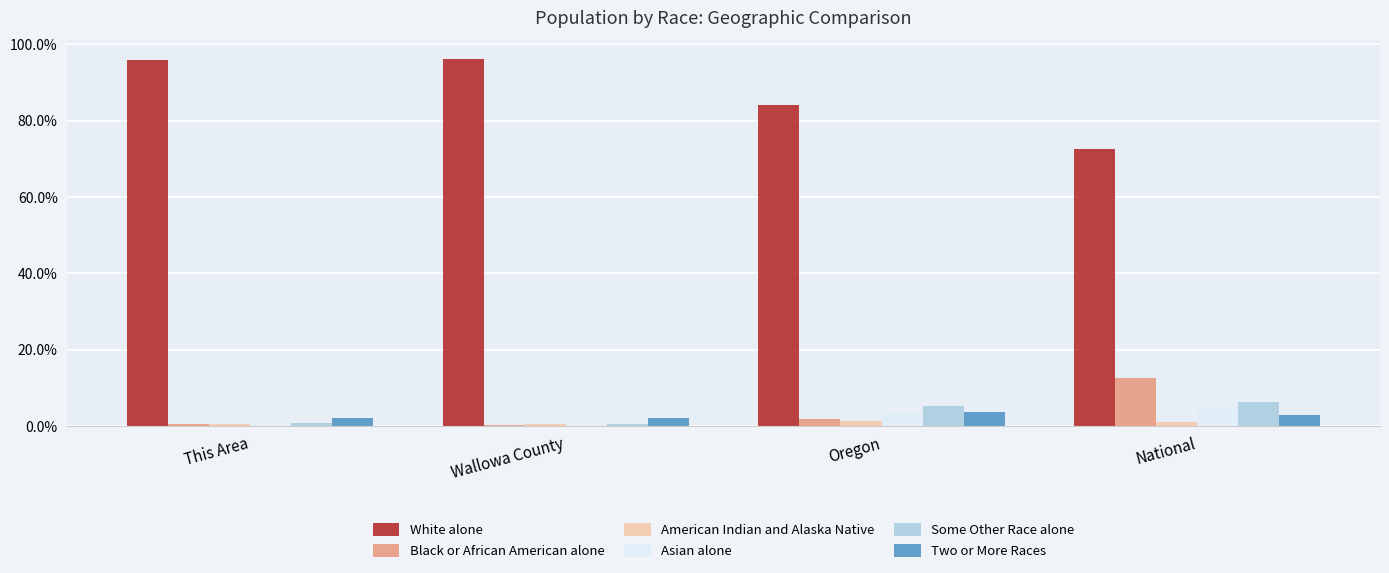

How many groups of bars are there?

4